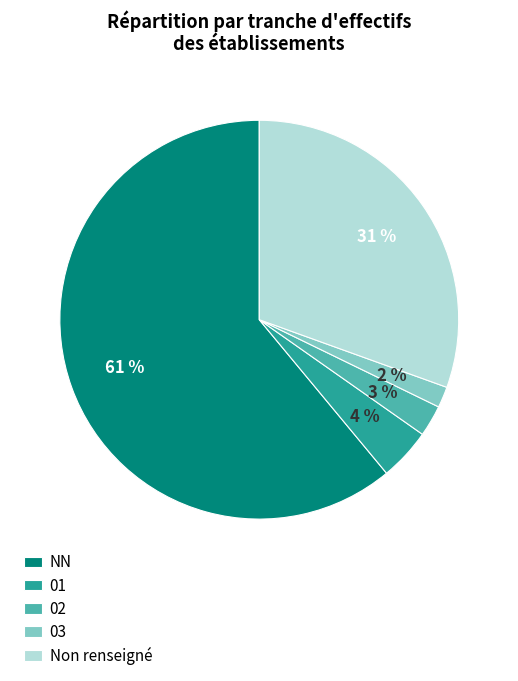

To the nearest percent, what percentage of the pie is Non renseigné?

31%